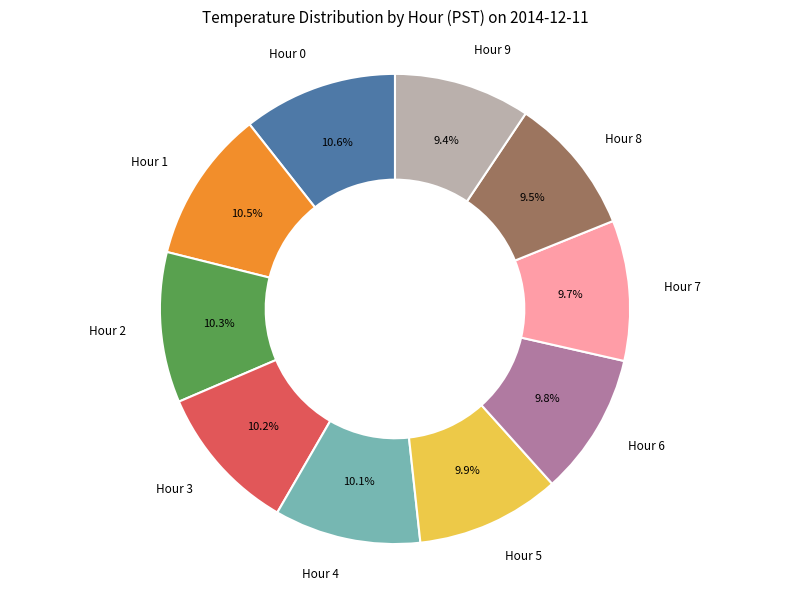

To the nearest percent, what portion does Hour 3 represent?

10%